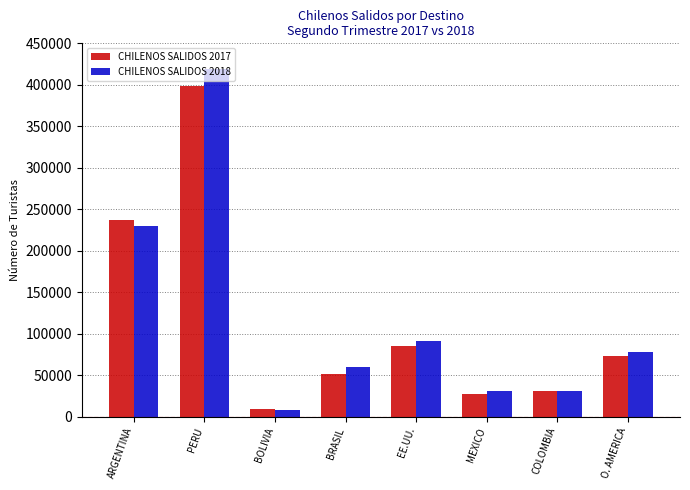

Which series changed the most between PERU and MEXICO?

CHILENOS SALIDOS 2018